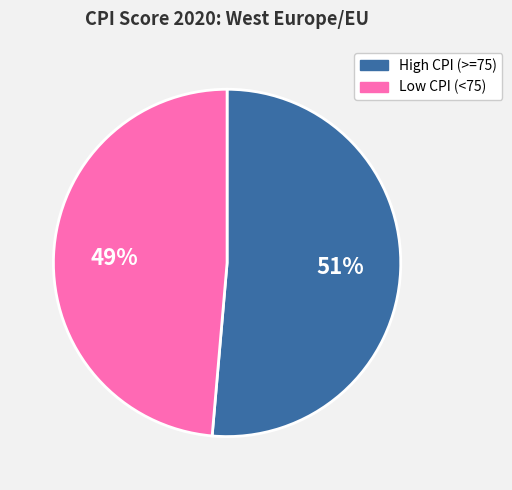

Does any single category account for the majority?

Yes